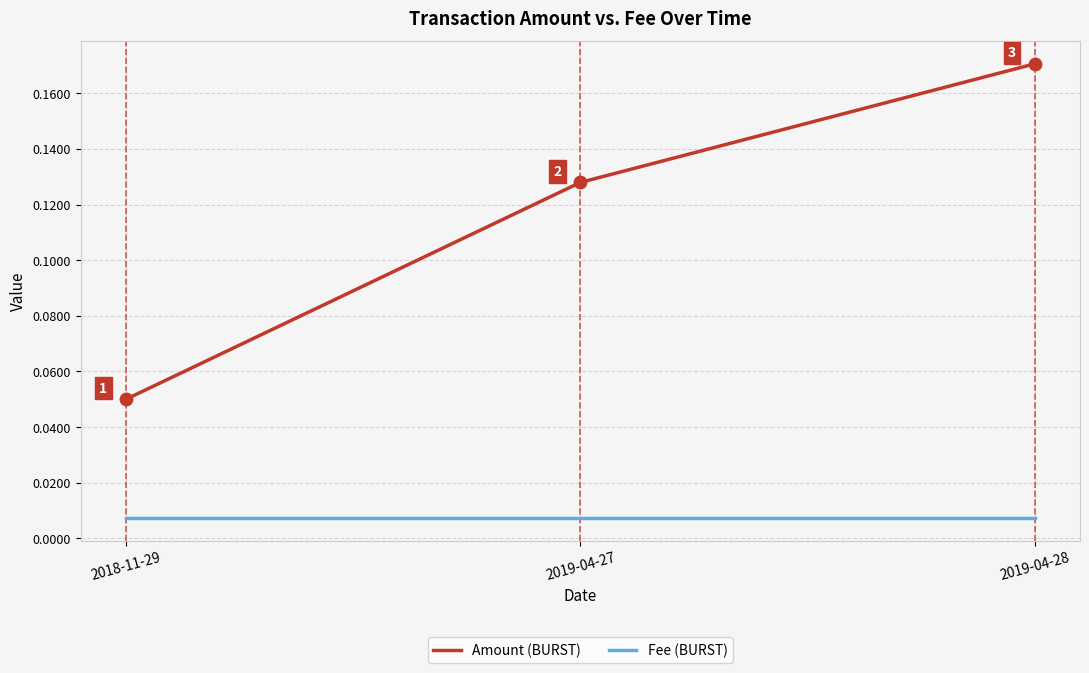

What position from the right is 2019-04-28?

1